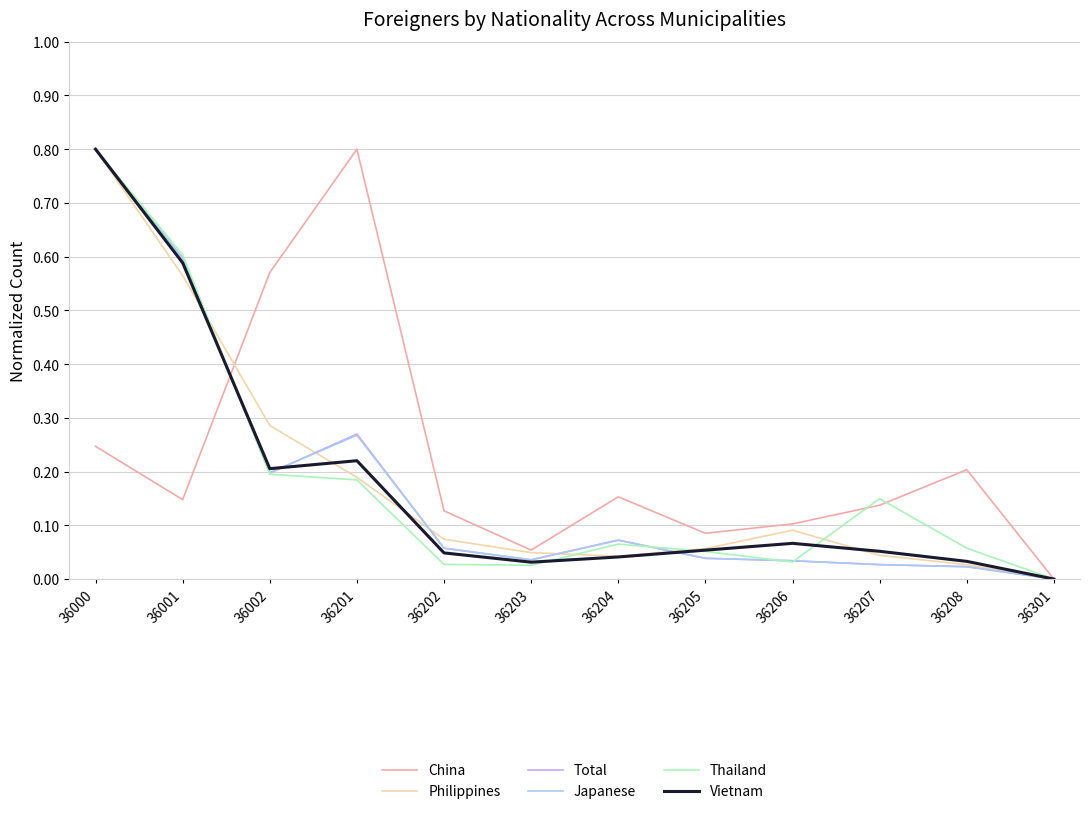

What is the difference between the highest and lowest values at 36002?

0.4